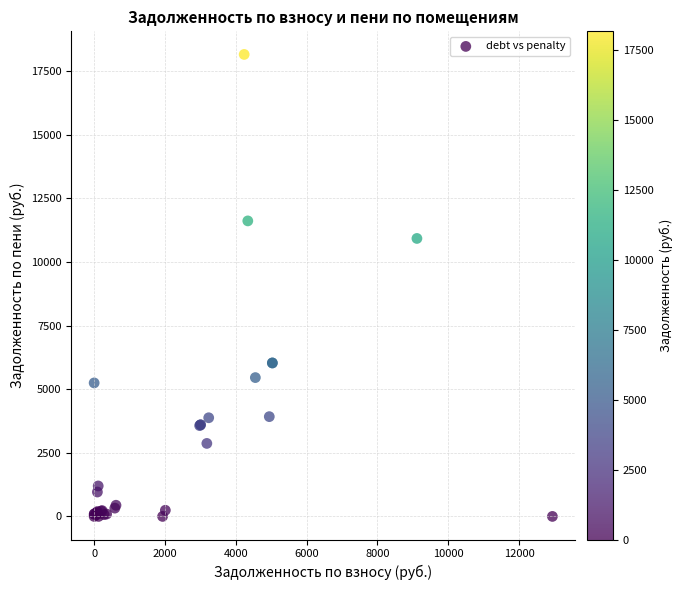

What Y value in the scatter plot is closest to 9080?

10928.0